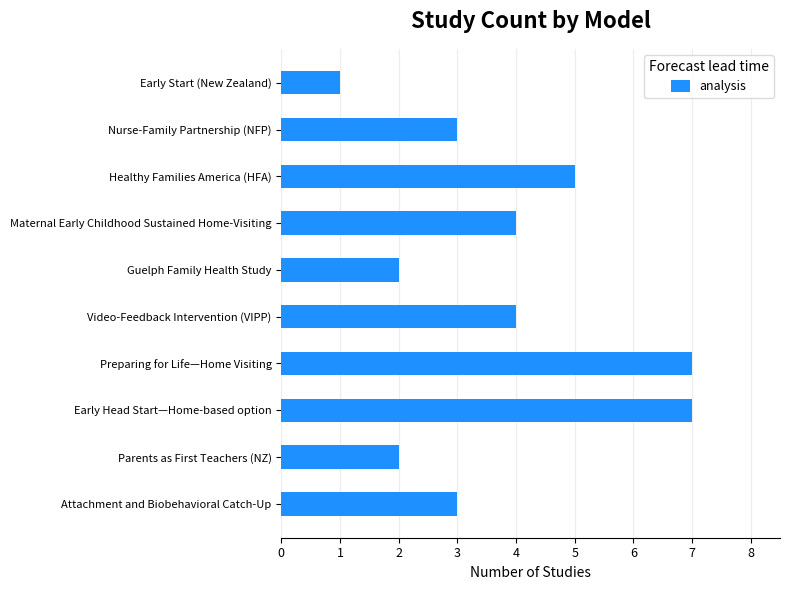

What is the difference between the maximum and second lowest values?

5